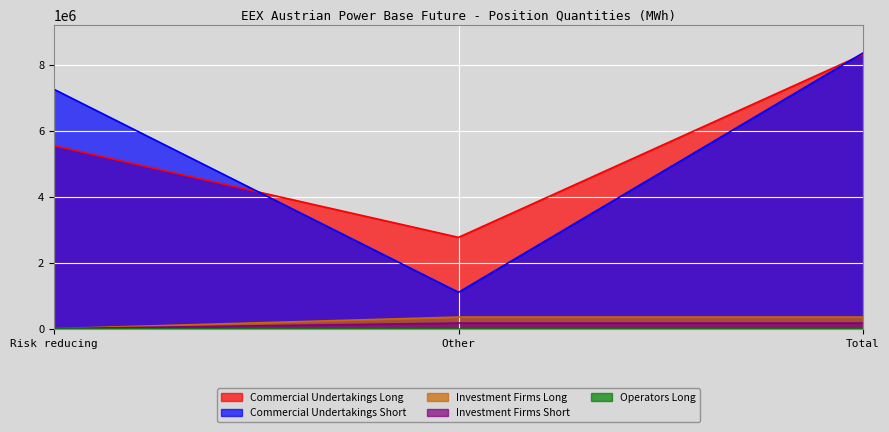

The value of Commercial Undertakings Short at Risk reducing is 10953966. True or false?

False